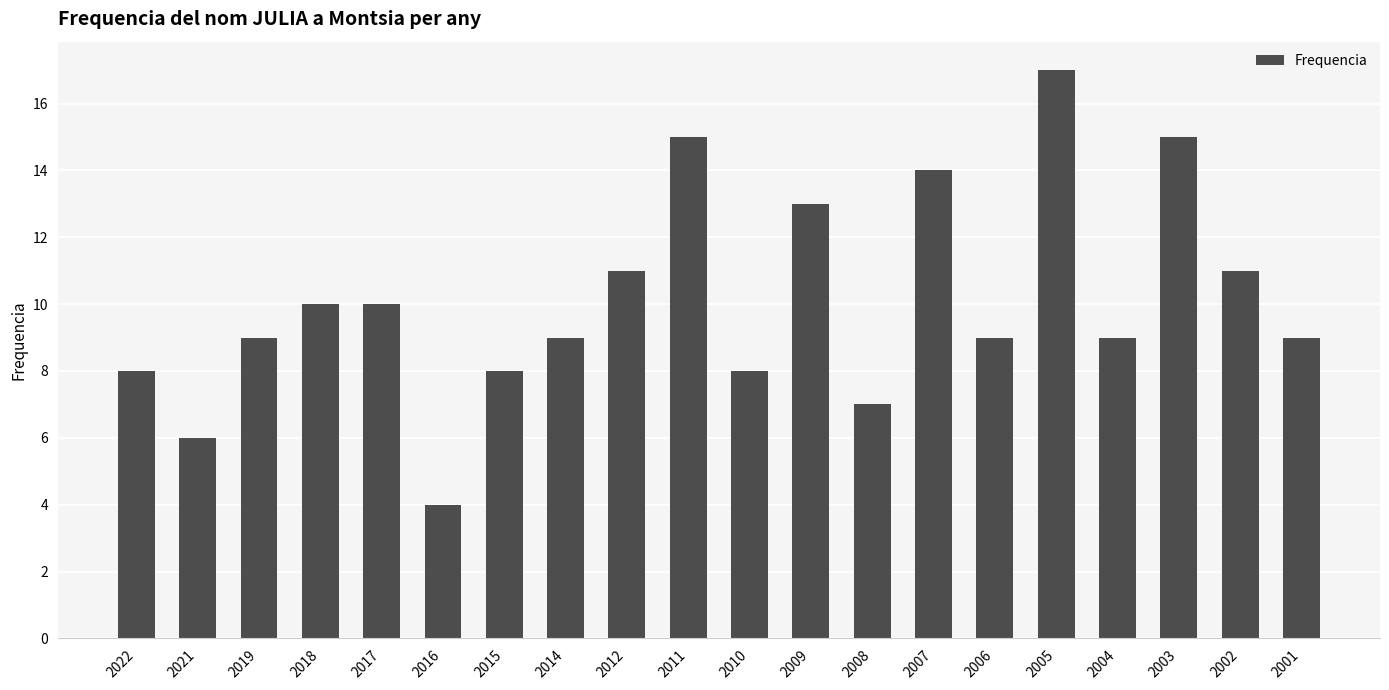

At which category does the chart reach its minimum across all series?

2016